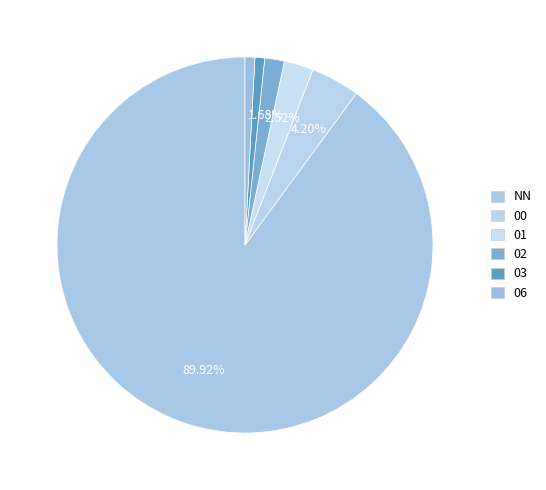

To the nearest percent, what is the average slice percentage?

17%